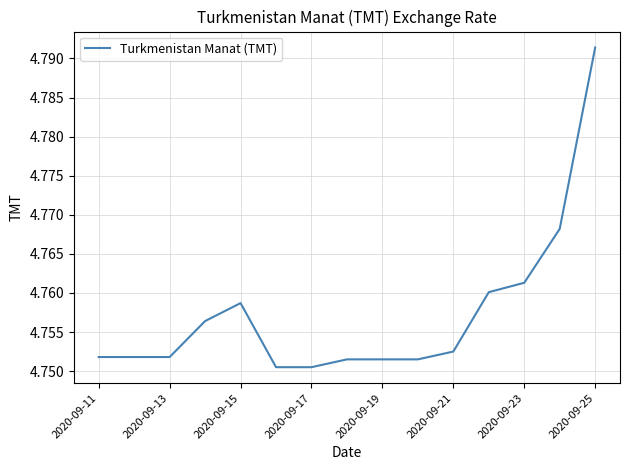

The chart shows a value of 6.3 at 2020-09-23. True or false?

False